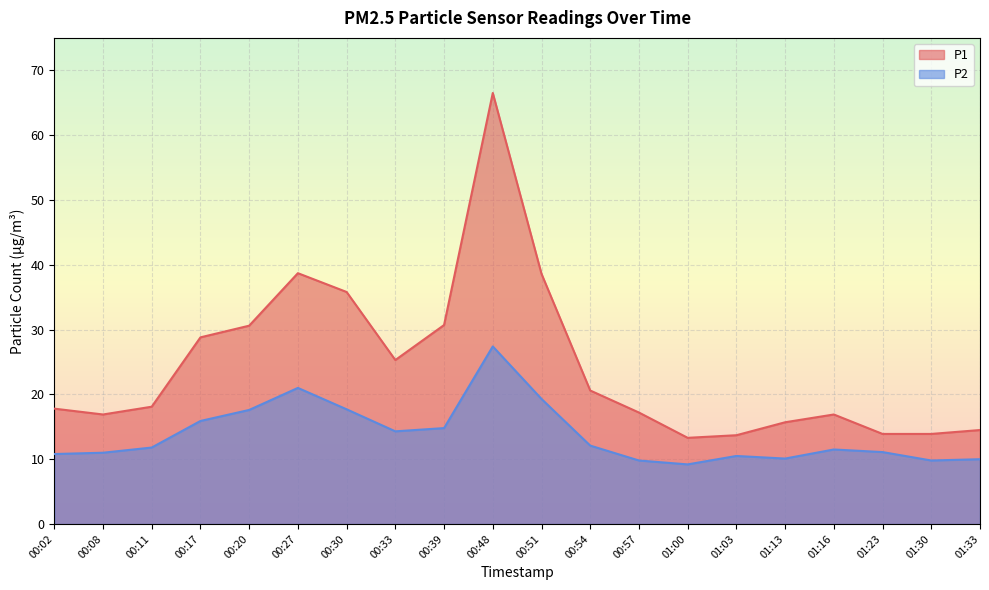

Rank the series by their maximum value, from lowest to highest.

P2, P1